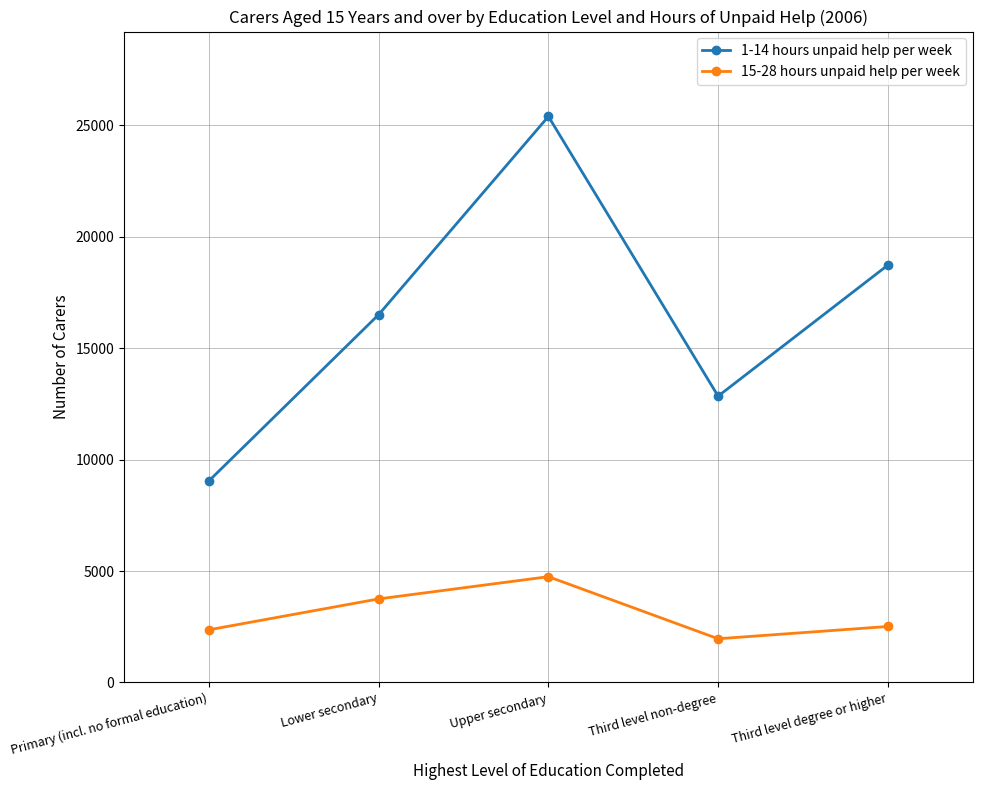

Reading left to right, transcribe all the data shown in this chart.

1-14 hours unpaid help per week: Primary (incl. no formal education)=9051	Lower secondary=16509	Upper secondary=25398	Third level non-degree=12849	Third level degree or higher=18726
15-28 hours unpaid help per week: Primary (incl. no formal education)=2365	Lower secondary=3751	Upper secondary=4748	Third level non-degree=1963	Third level degree or higher=2513